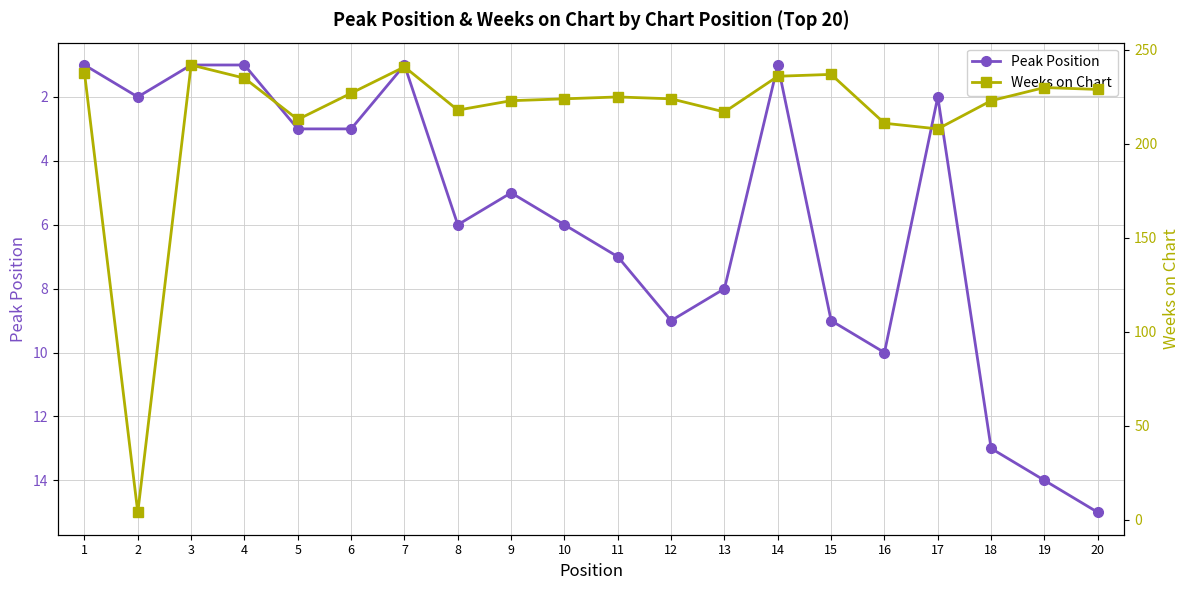

At which category does Weeks on Chart reach its first local valley?

2